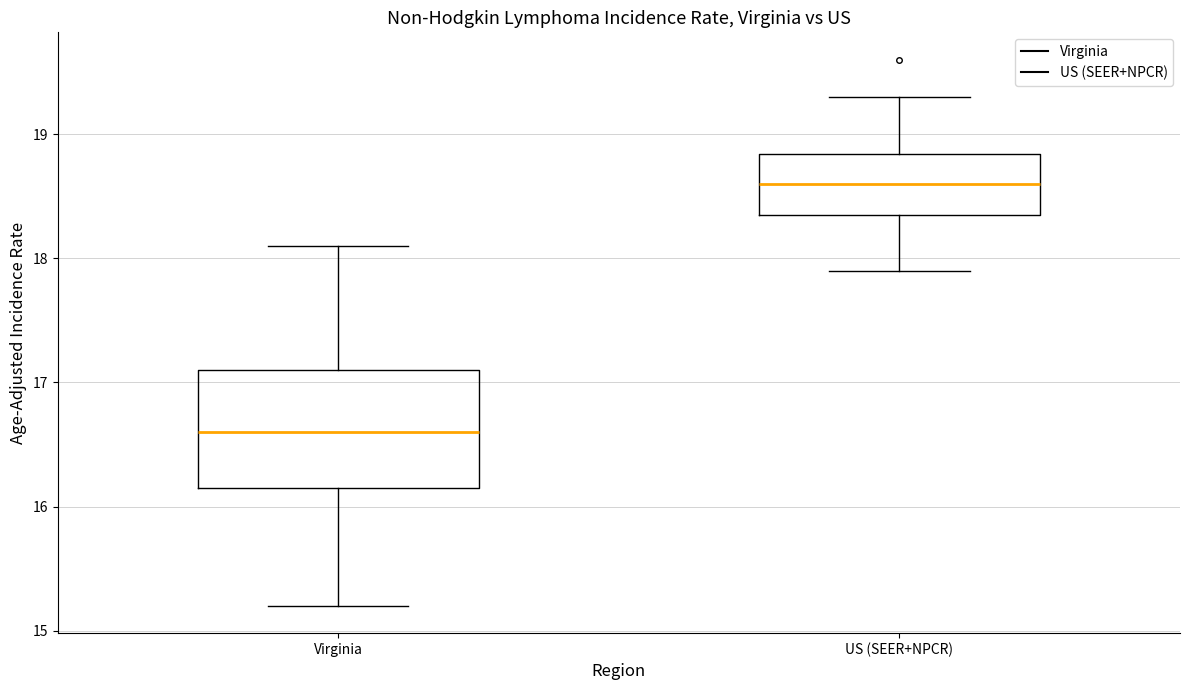

Comparing the boxes themselves (not the whiskers), which one is the tallest?

Virginia